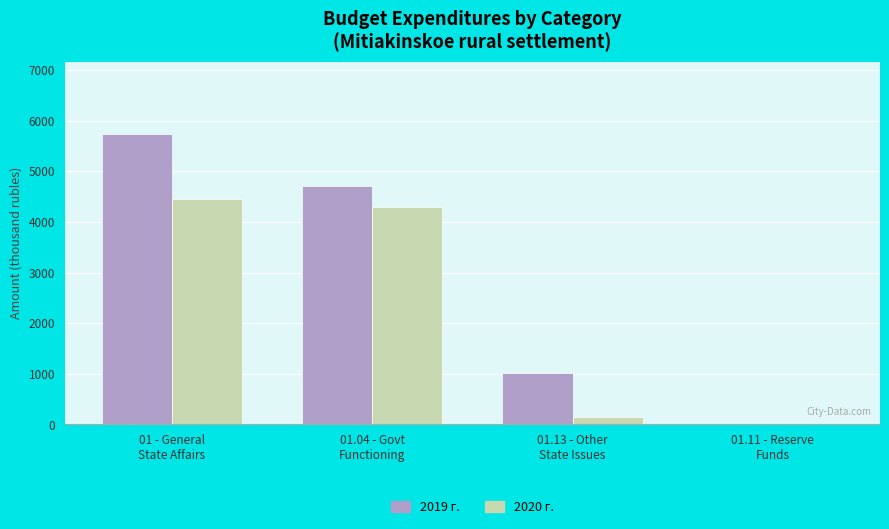

At which label is 2019 г. closest to 2868?

01.04 - Govt
Functioning